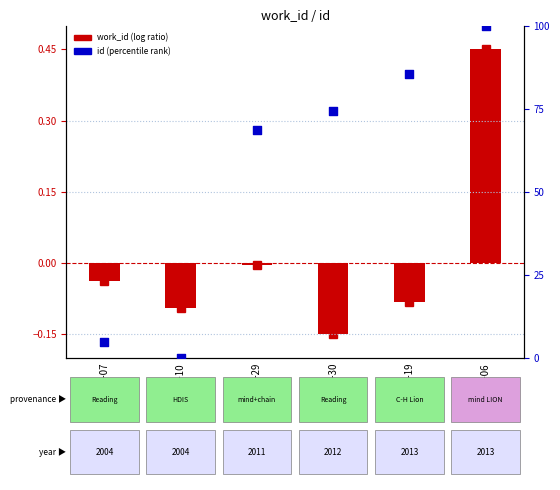

What is the total value across all series at 2013-10-06?

100.5